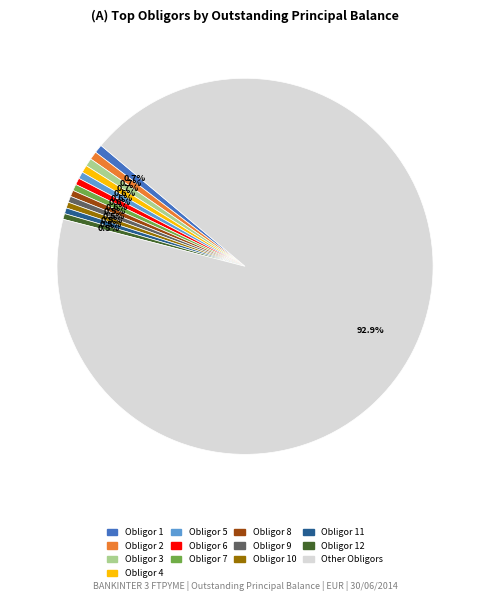

Is there a majority slice in this chart?

Yes